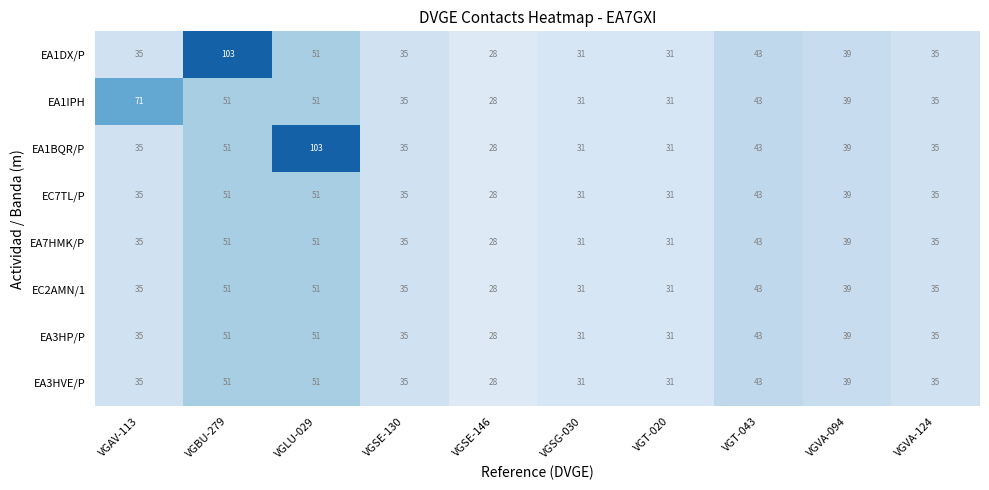

What is the average value of the EA1BQR/P series?

43